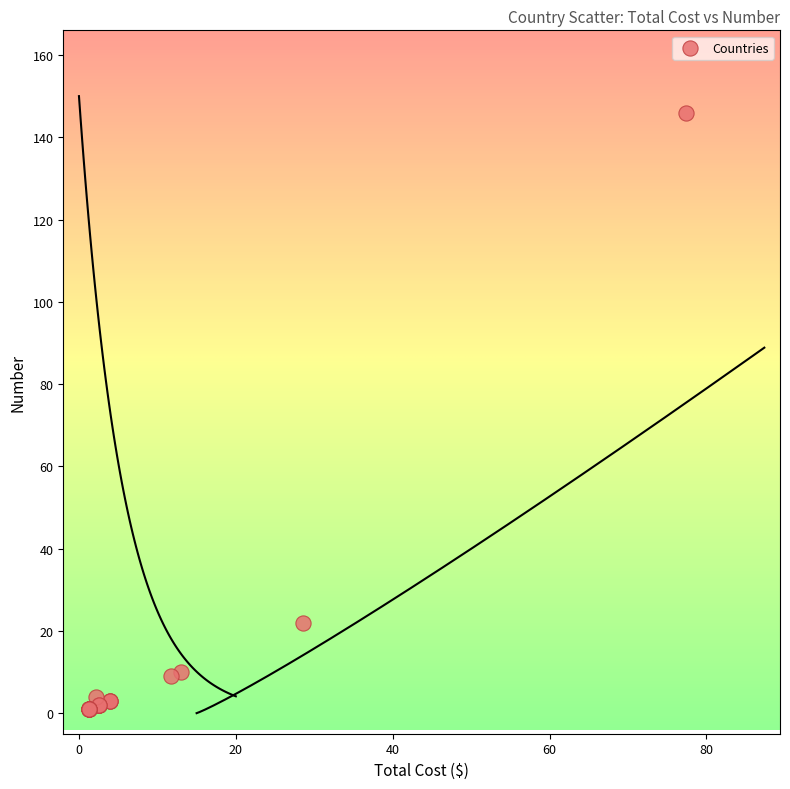

What Y value in the scatter plot is closest to 73?

22